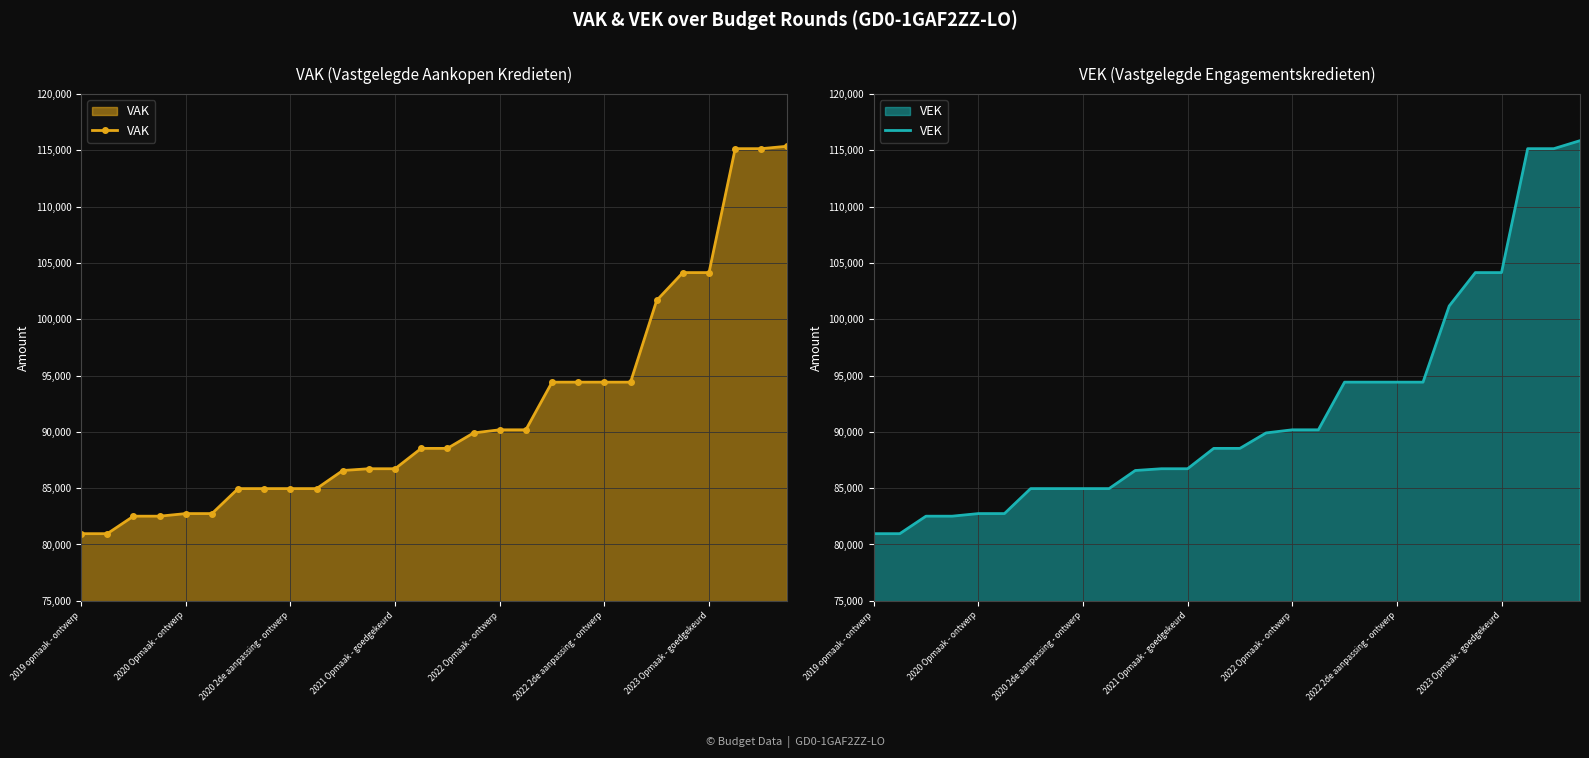

What is the highest value of the VAK series?

115368